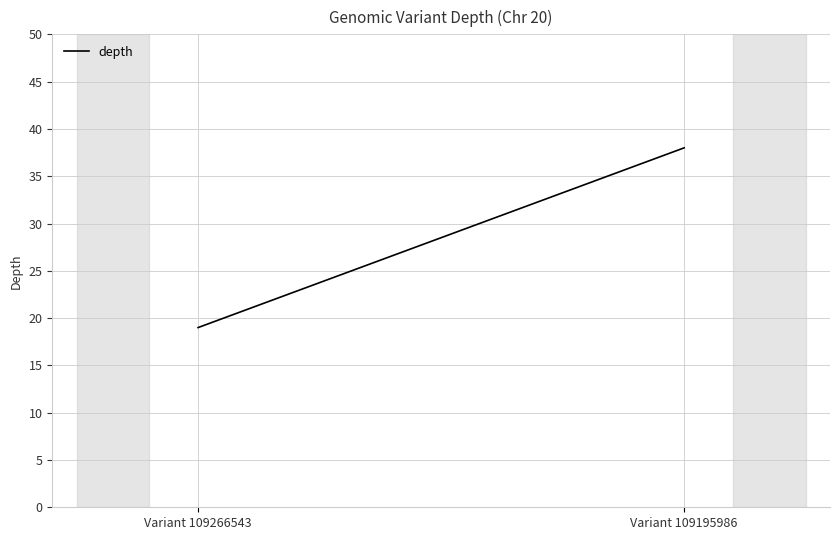

How many lines are shown in the chart?

1